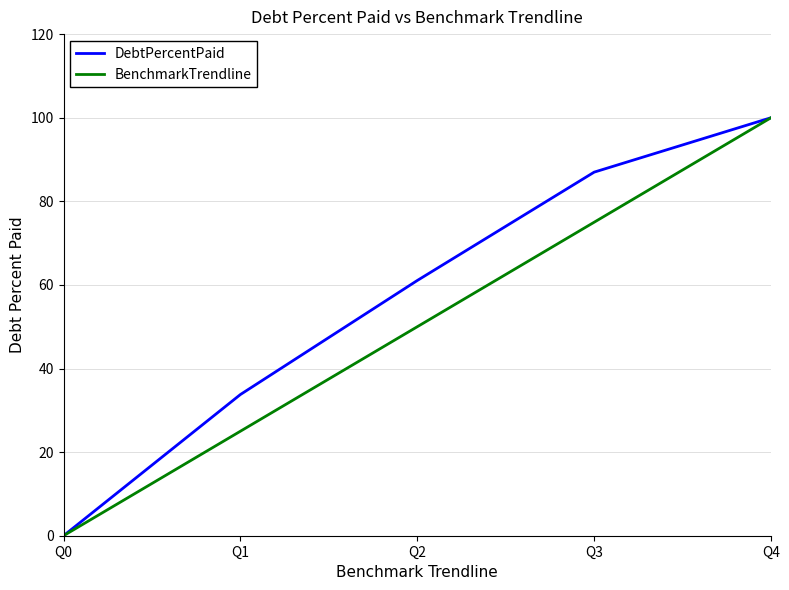

Which series changed the most between Q0 and Q2?

DebtPercentPaid